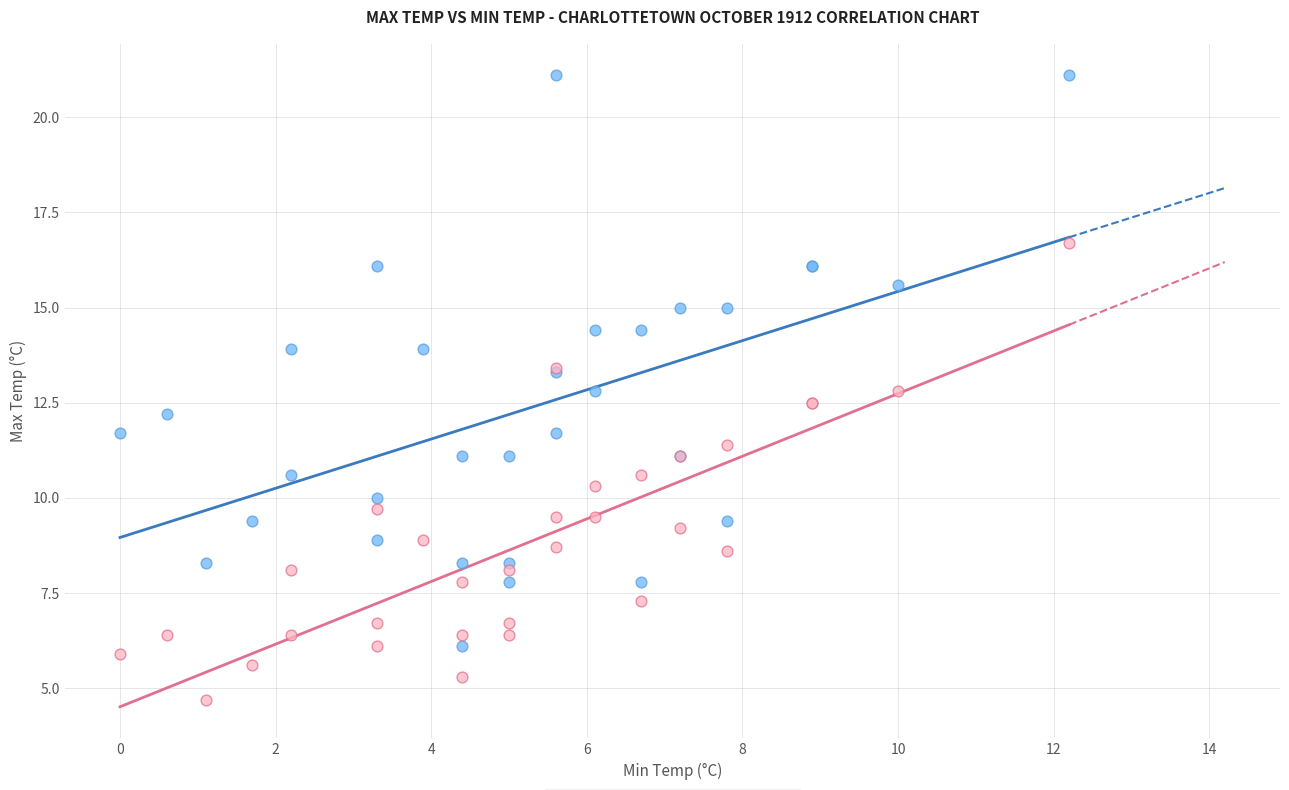

Which series contains the highest Y value?

Max Temp